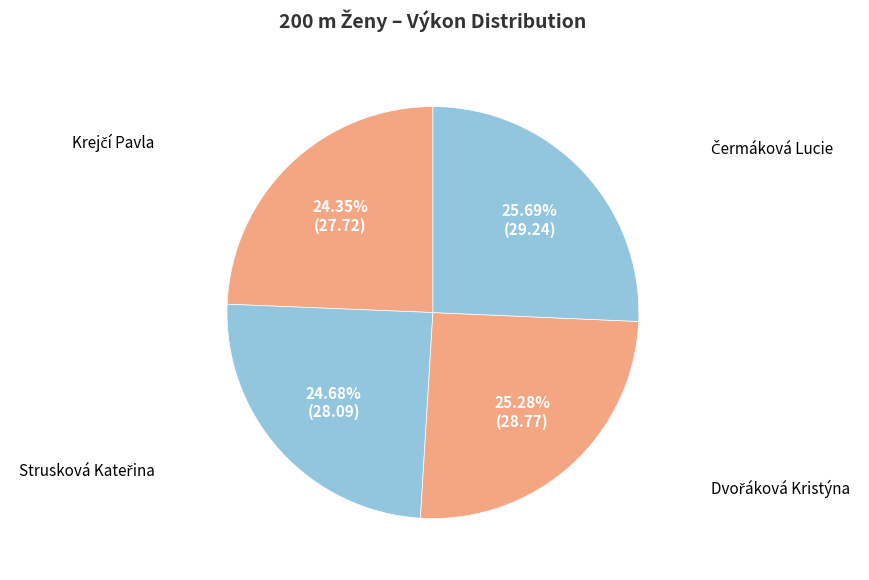

Is there any slice that represents more than half of the pie?

No